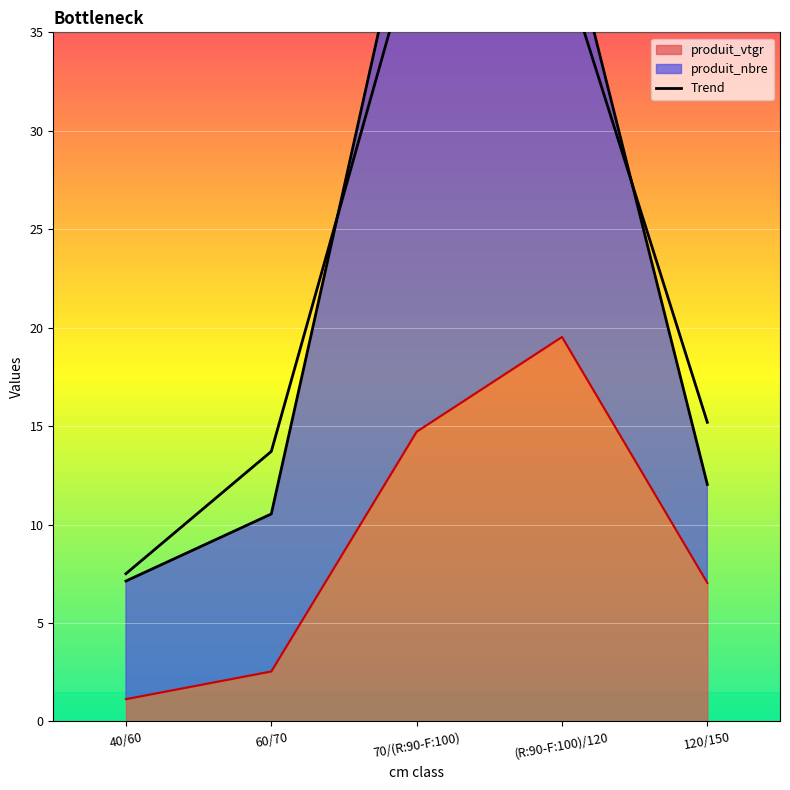

How many lines are shown in the chart?

1